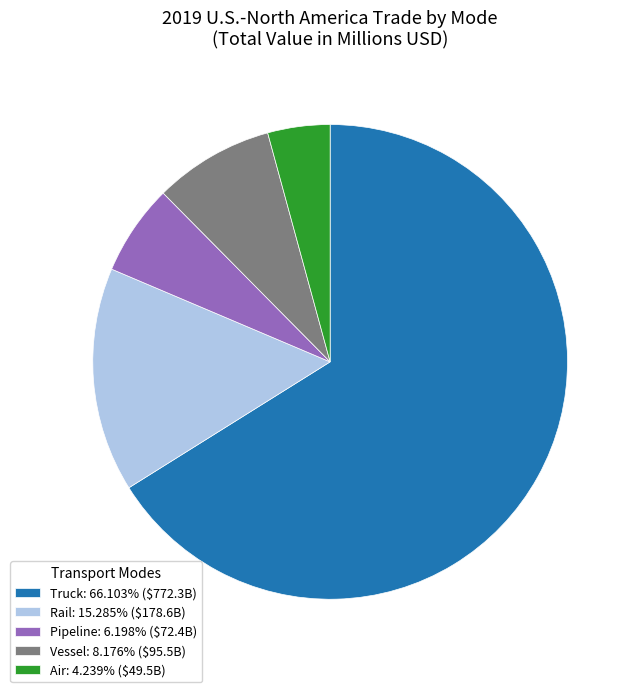

Approximately how many times larger is the value at Truck compared to Pipeline?

10.7